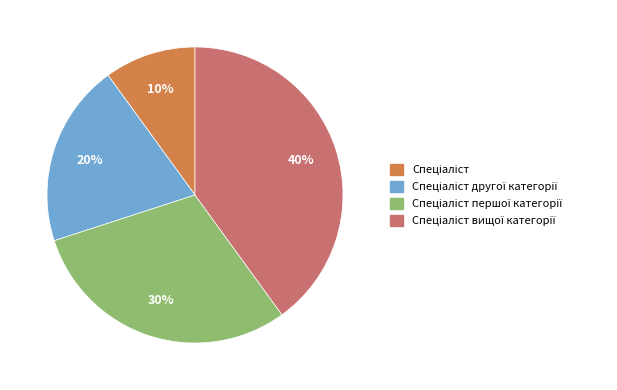

Is there any slice that represents more than half of the pie?

No